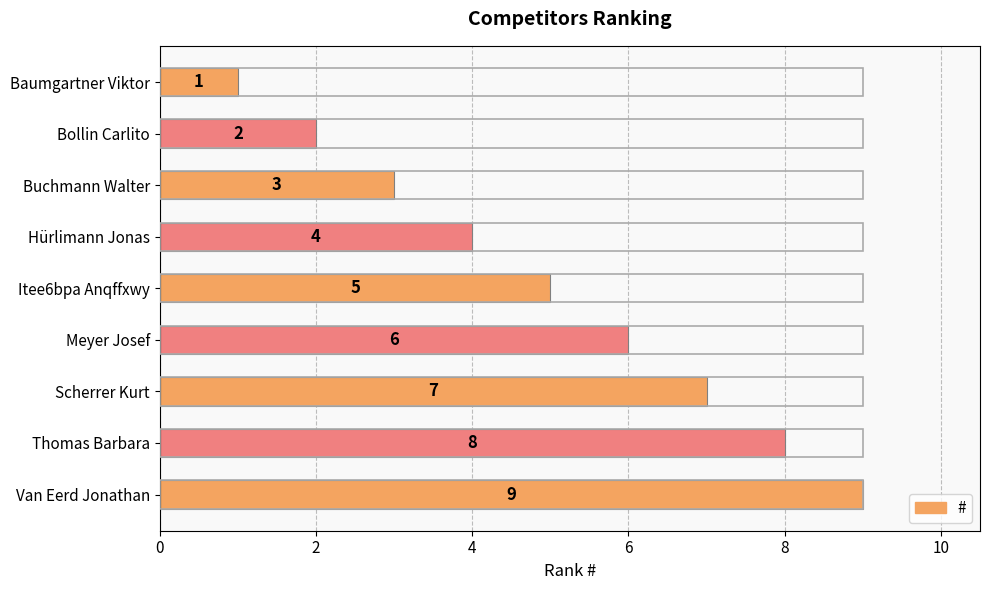

What is the value of the 1st bar from the top?

1